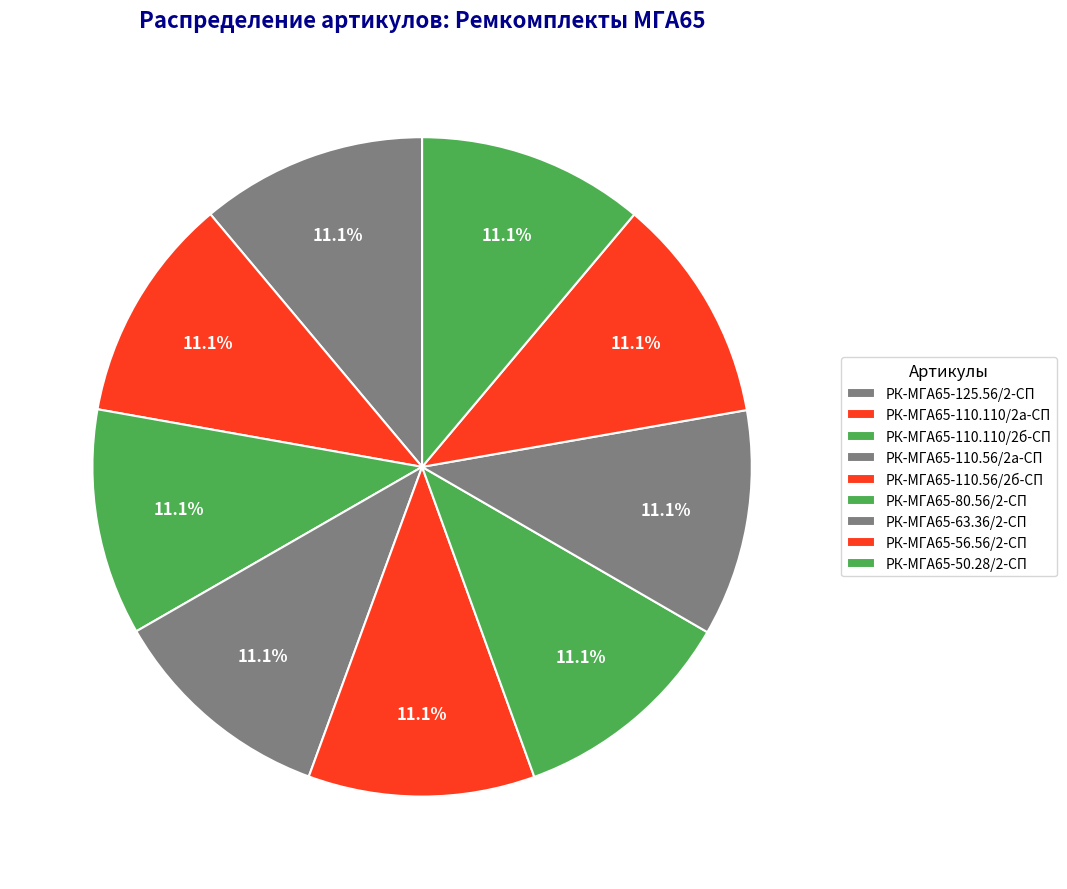

To the nearest percent, what percentage of the pie is РК-МГА65-80.56/2-СП?

11%